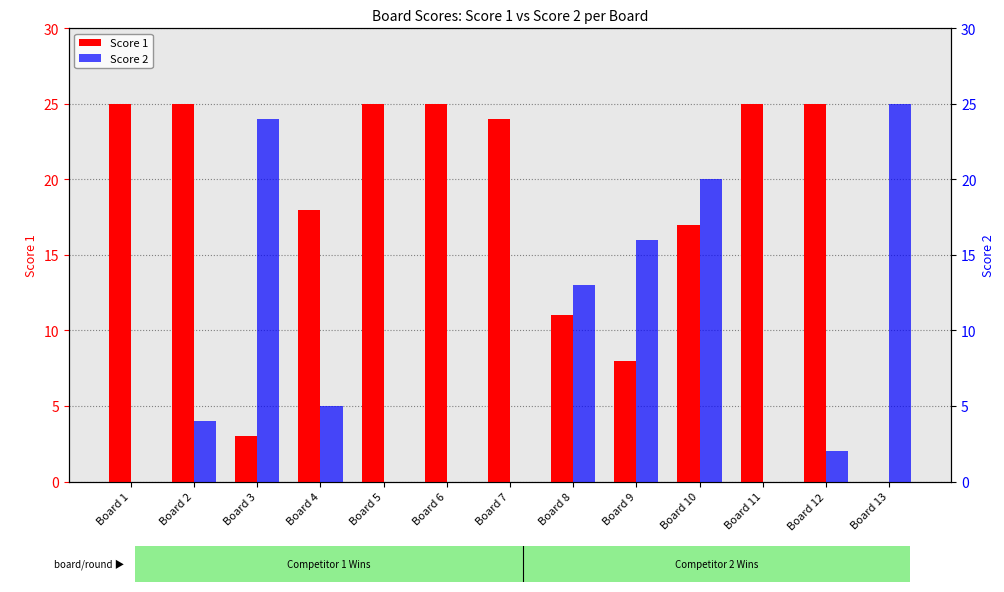

Is the value of Score 2 at Board 9 greater than the value of Score 1 at Board 12?

No